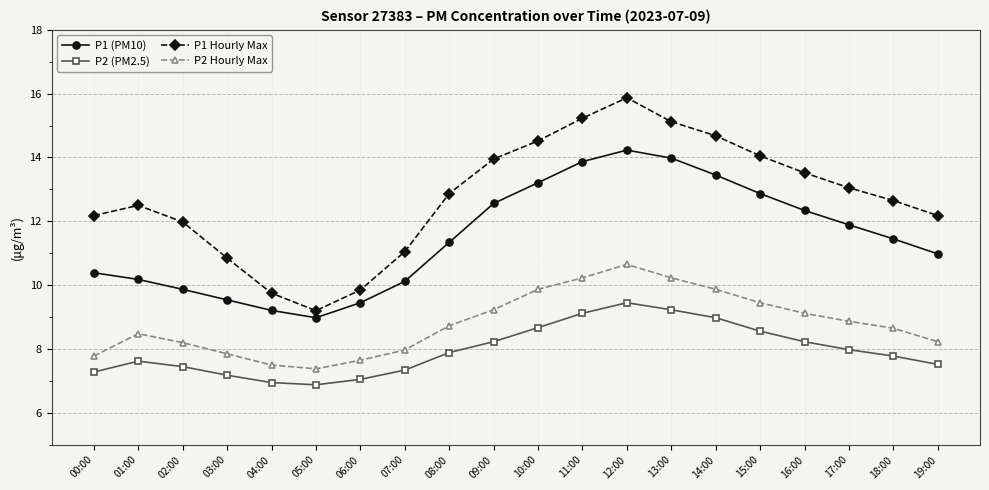

In P1 Hourly Max, how many points are higher than both neighbors (excluding endpoints)?

2